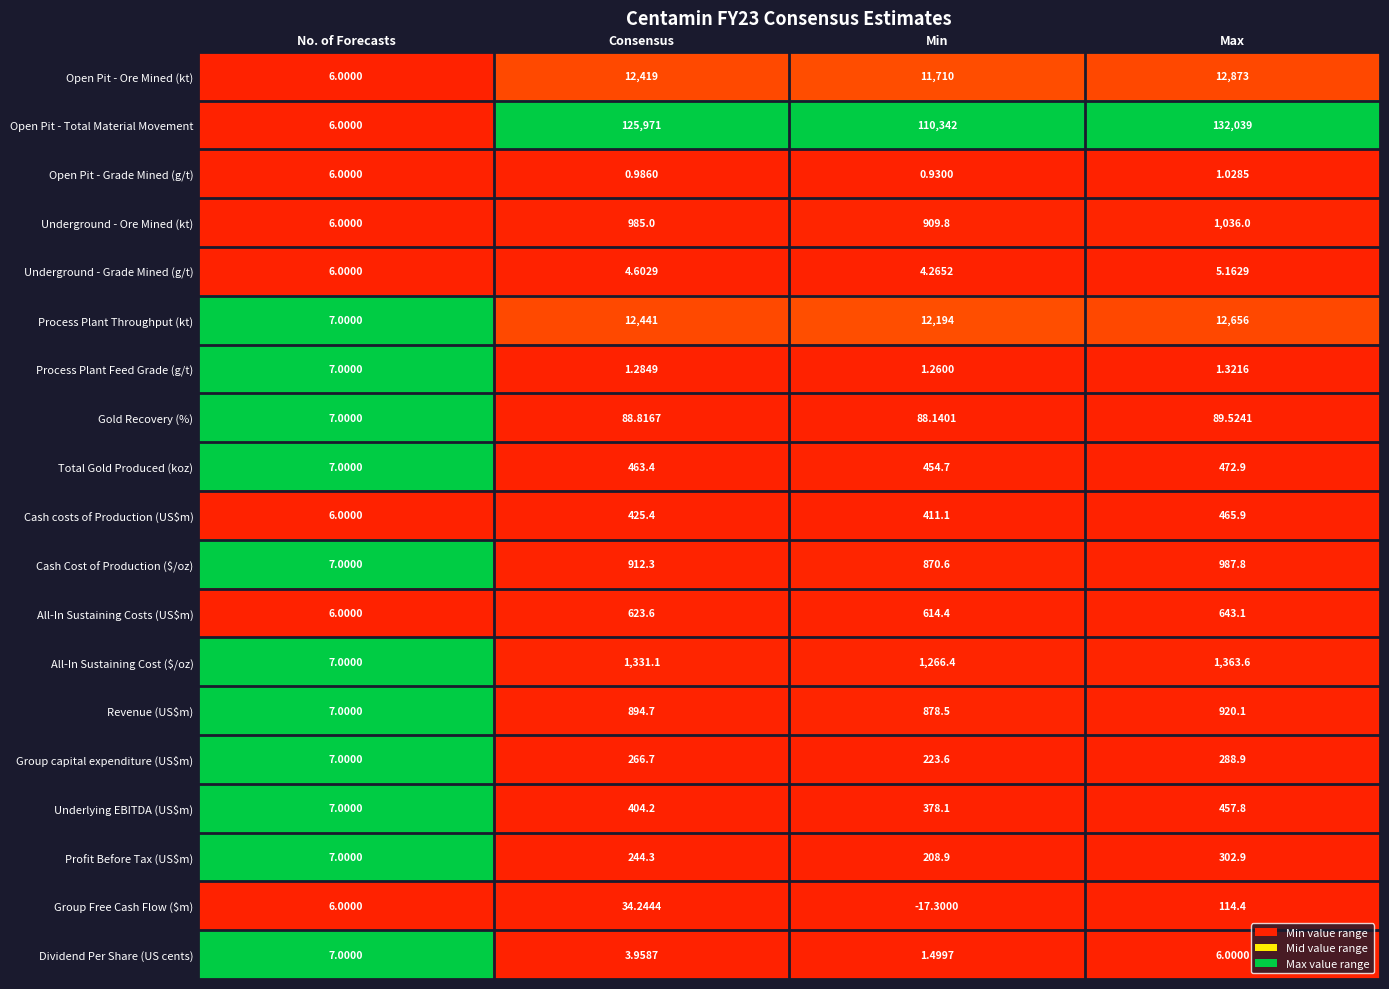

Where does the All-In Sustaining Cost ($/oz) series first go above 1331?

Consensus